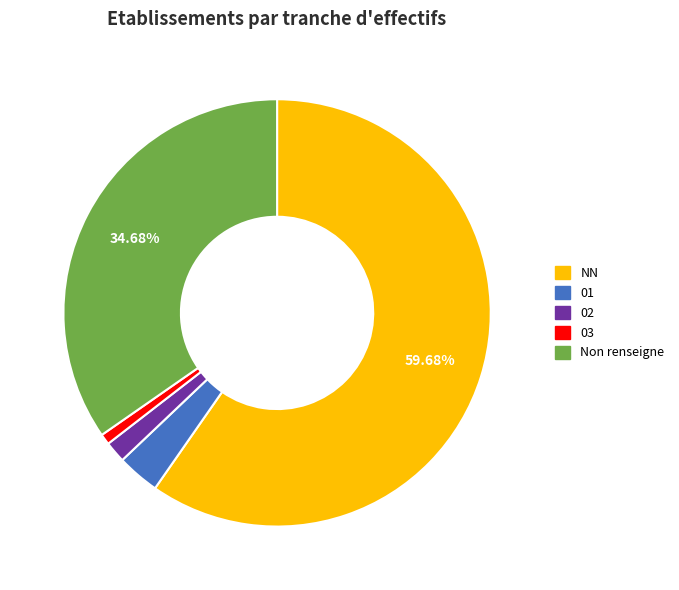

Is there a majority slice in this chart?

Yes